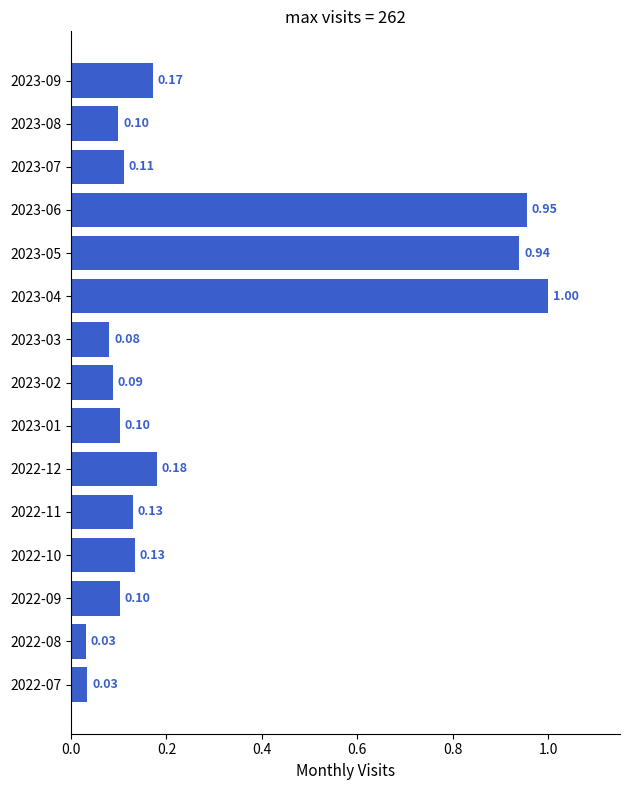

What is the sum of the values at 2022-09 and 2023-09?

0.3